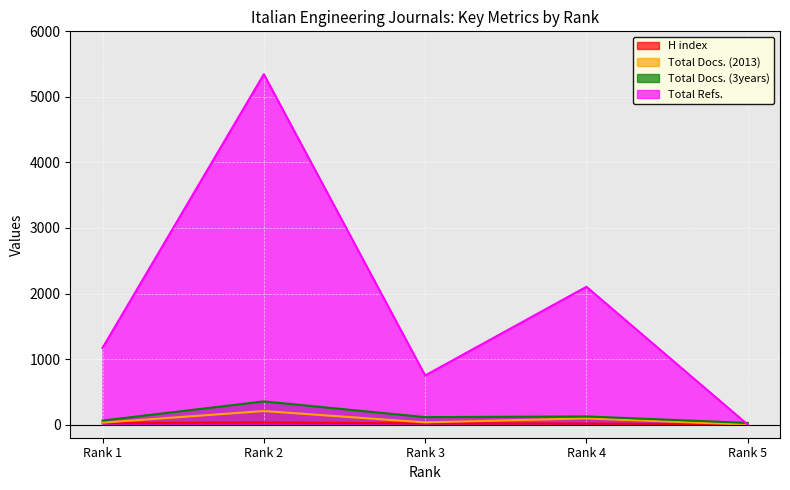

How many data points in Total Refs. are above 1171?

2